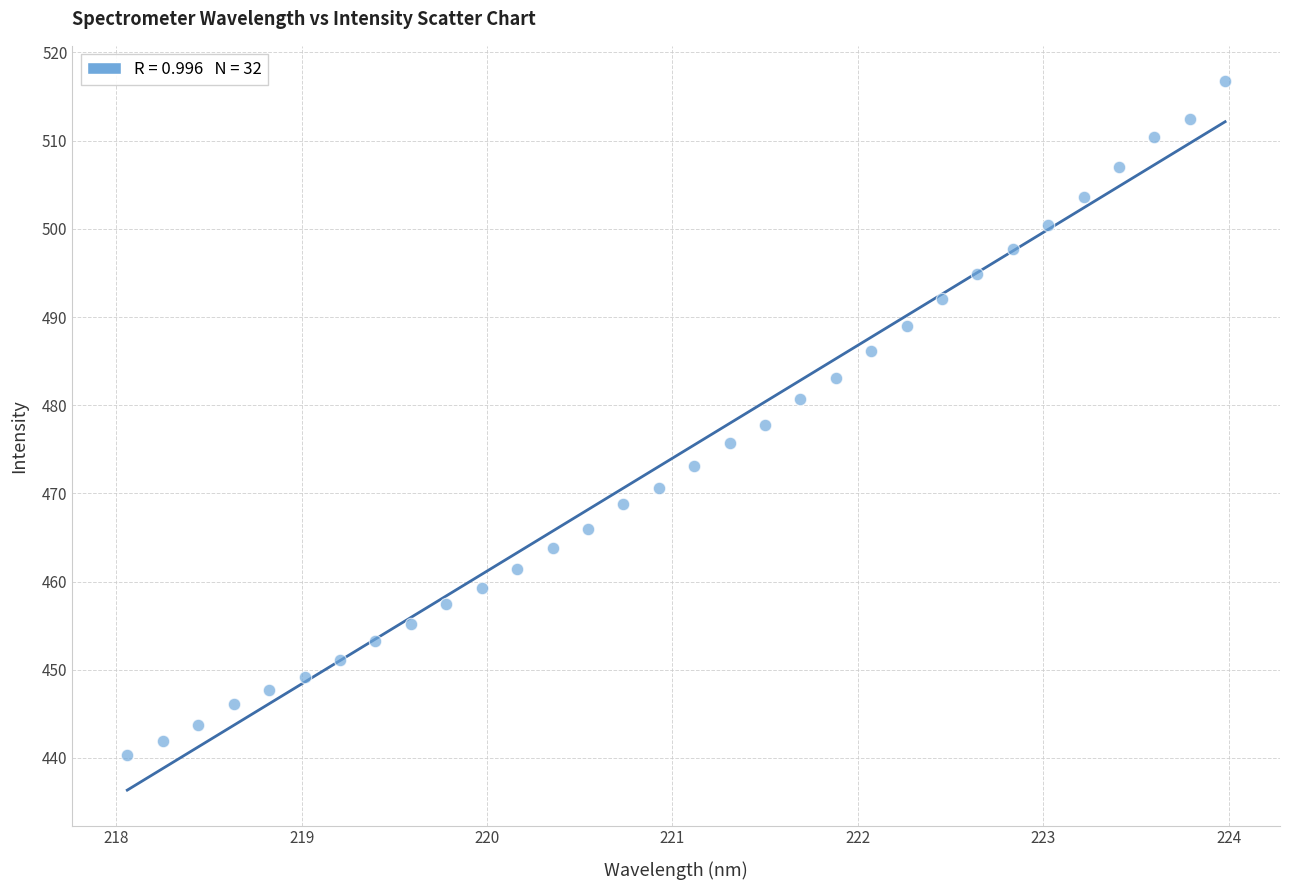

What is the range of Y values (max minus min)?

76.4